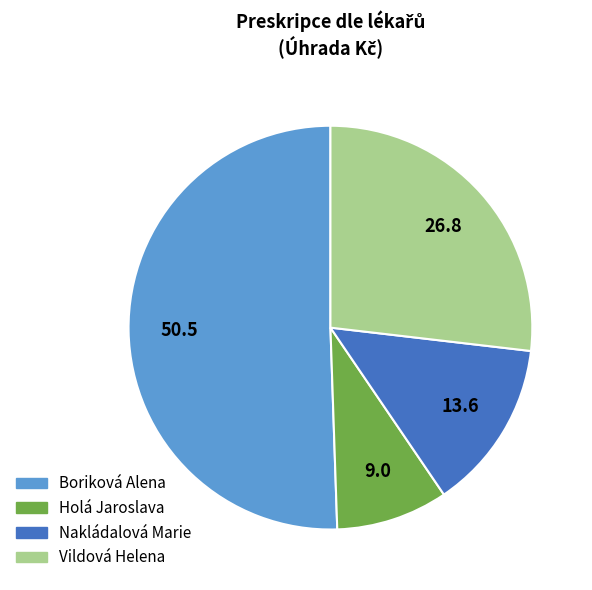

Count the number of slices in the pie.

4